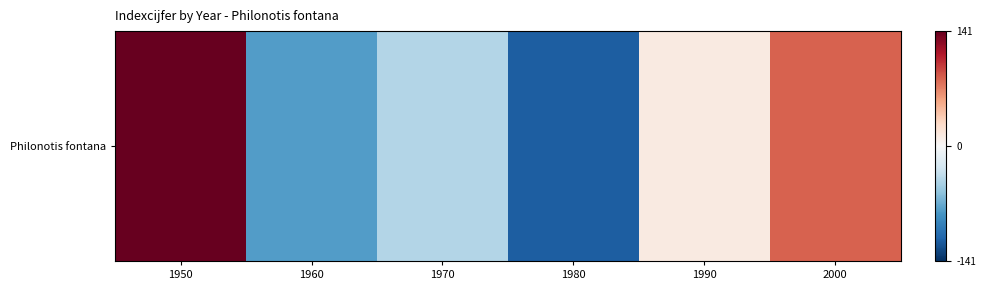

Is it true that the value at 1960 is -137.2?

False